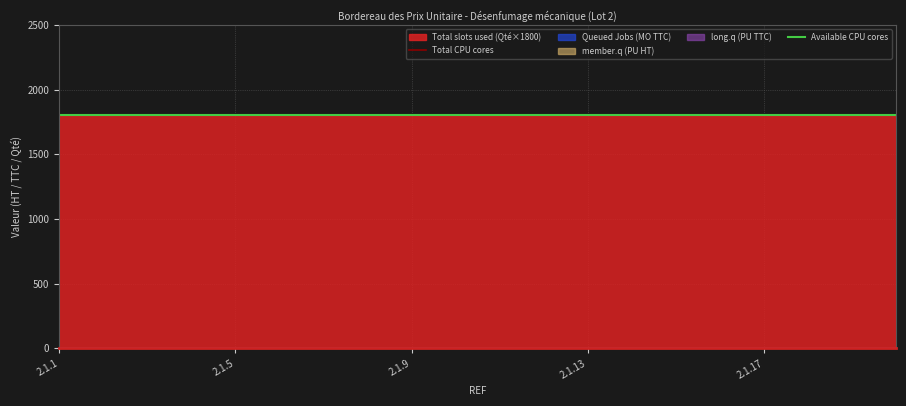

How many data points does each series have?

20